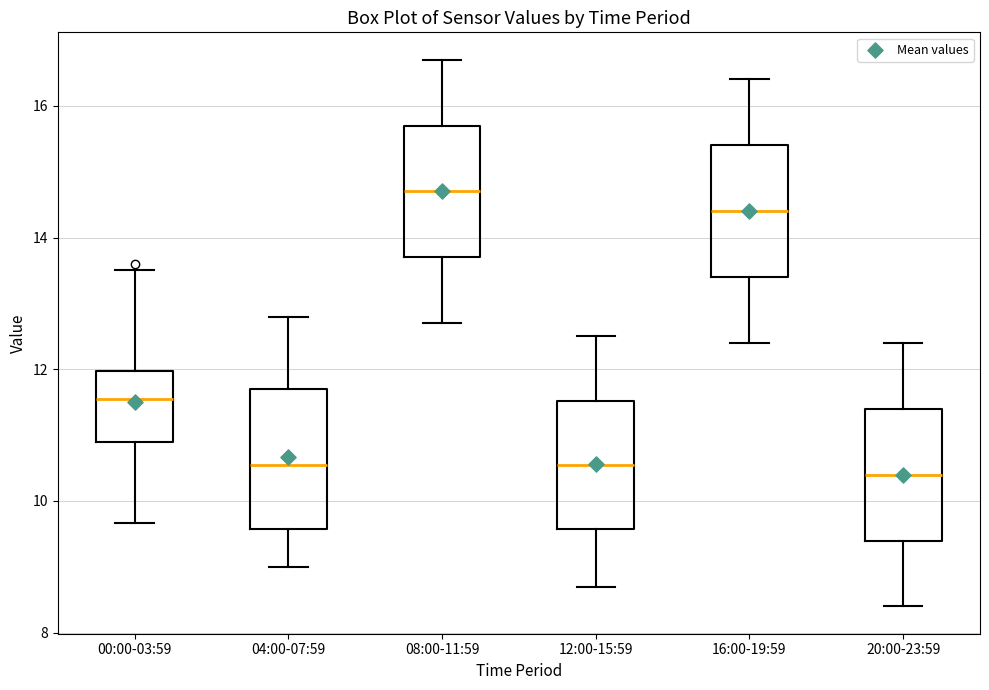

Where is the upper edge of the box for 12:00-15:59 on the y-axis? The values are not printed on the chart, so give them approximately, as read against the axis.

11.6